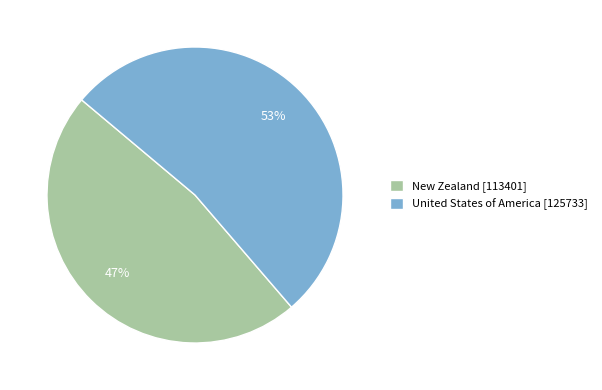

True or false: United States of America accounts for 63% of the total.

False